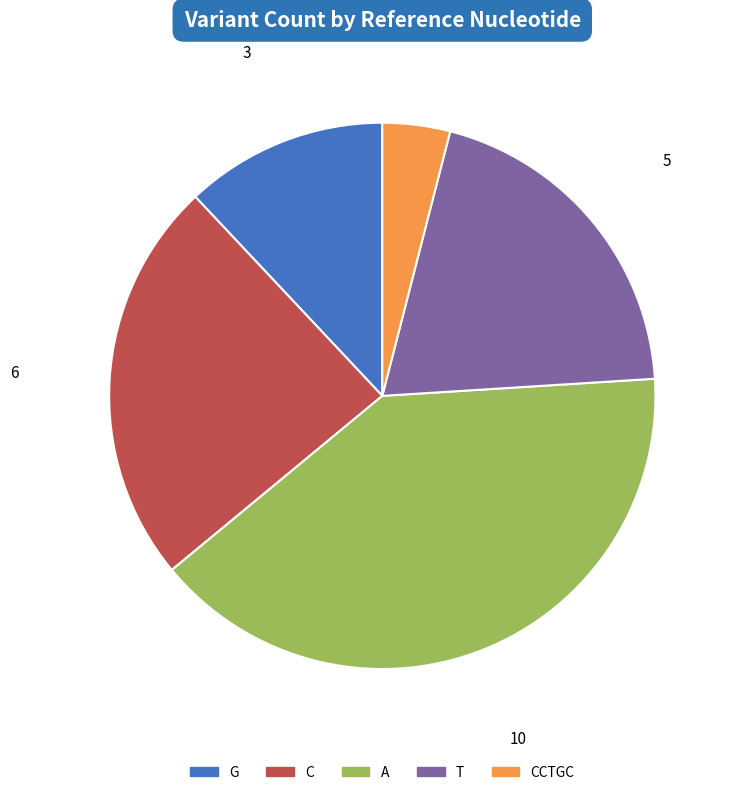

Is there any slice that represents more than half of the pie?

No